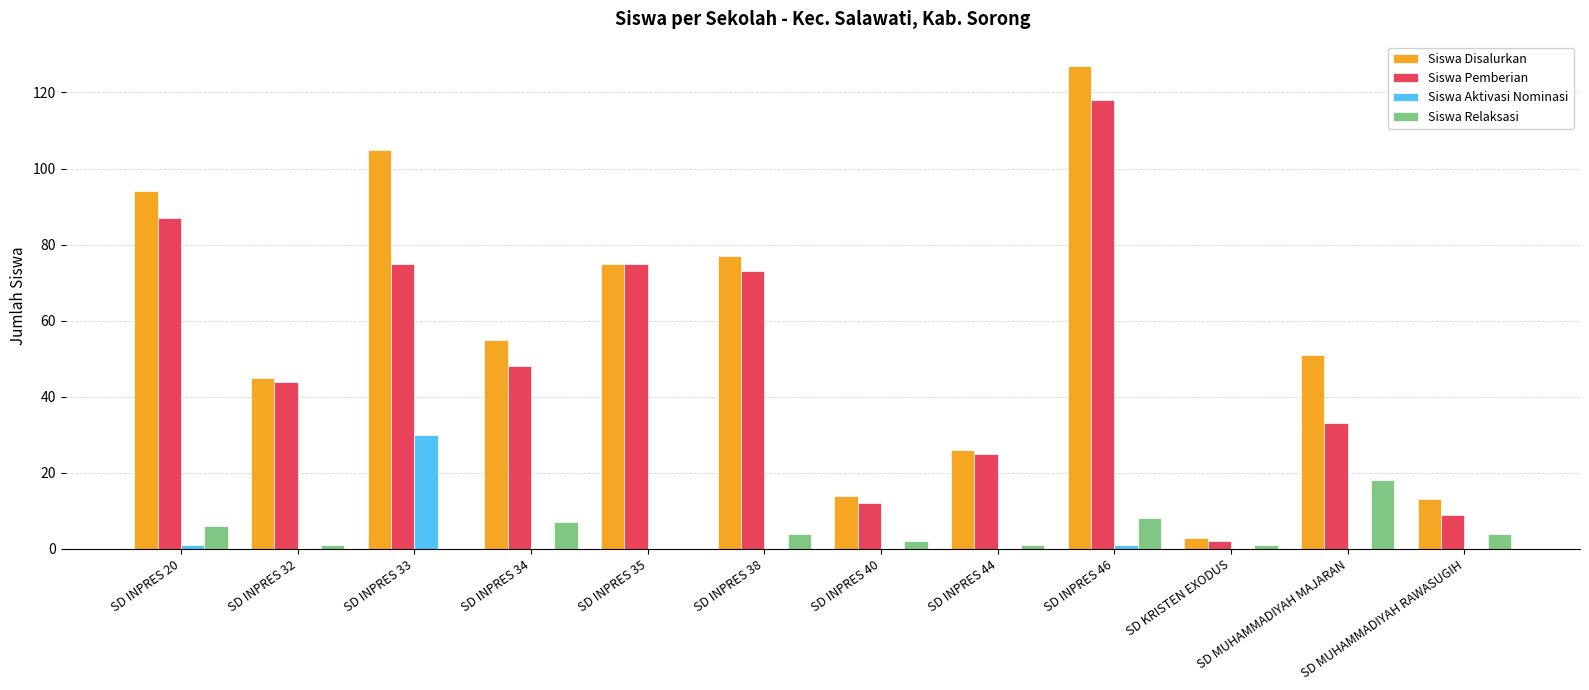

Between SD INPRES 20 and SD INPRES 33, which series saw the biggest shift?

Siswa Aktivasi Nominasi